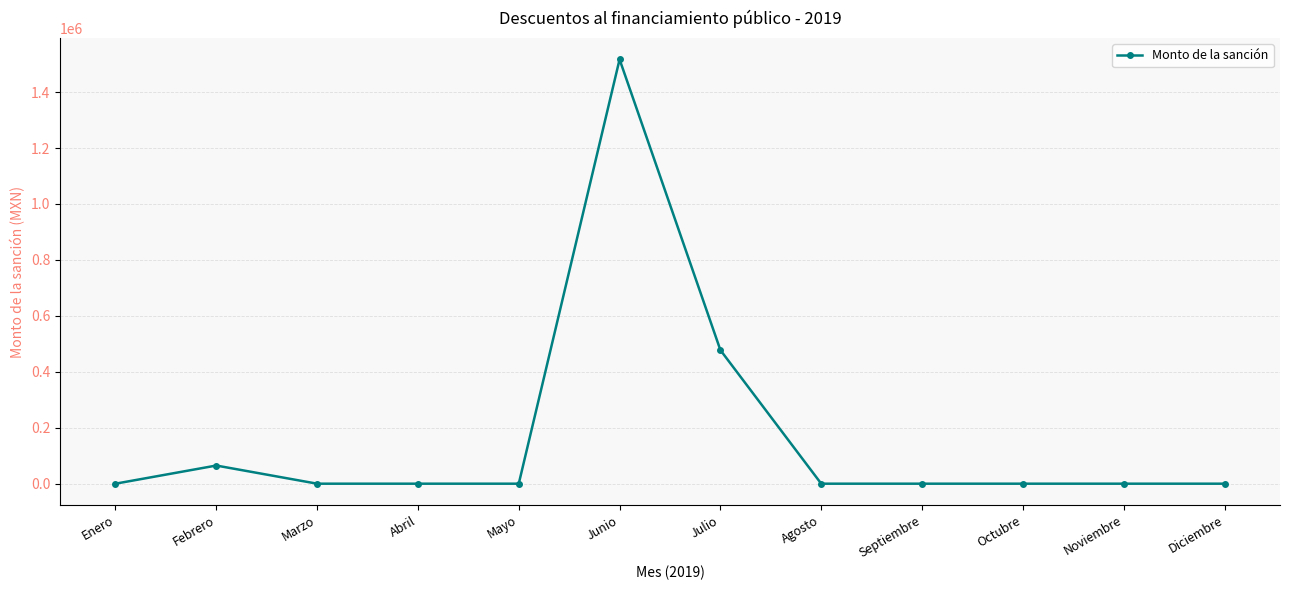

Reading left to right, list all the values displayed in this chart.

0.0	64883.7	0.0	0.0	0.0	1516932.0	477545.9	0.0	0.0	0.0	0.0	0.0